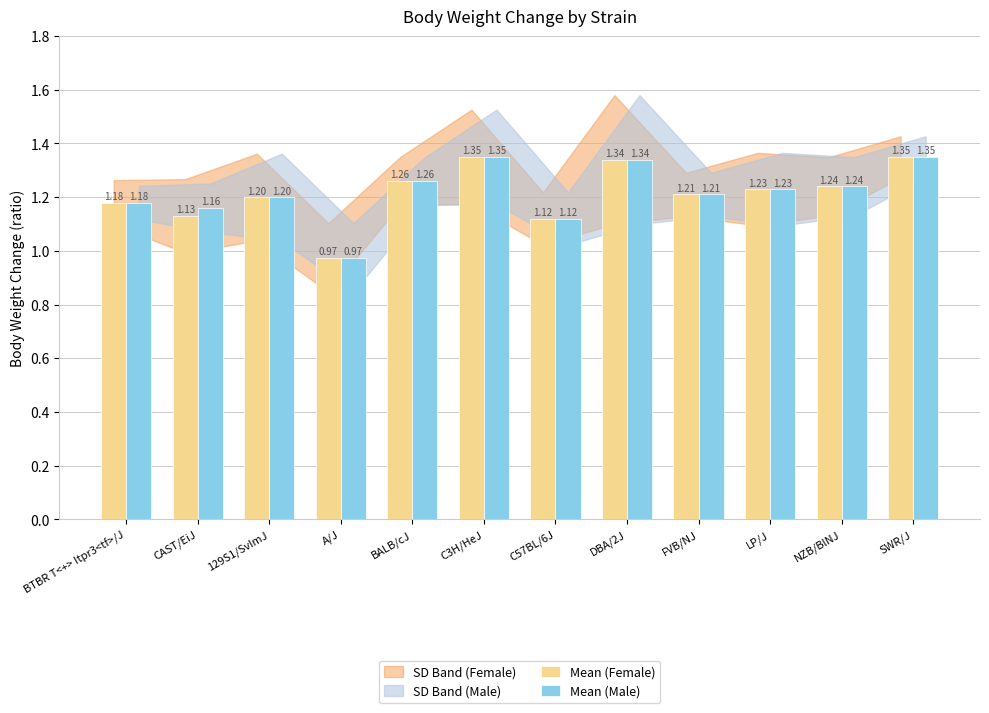

Which category has the lowest value in the Mean (Male) series?

A/J